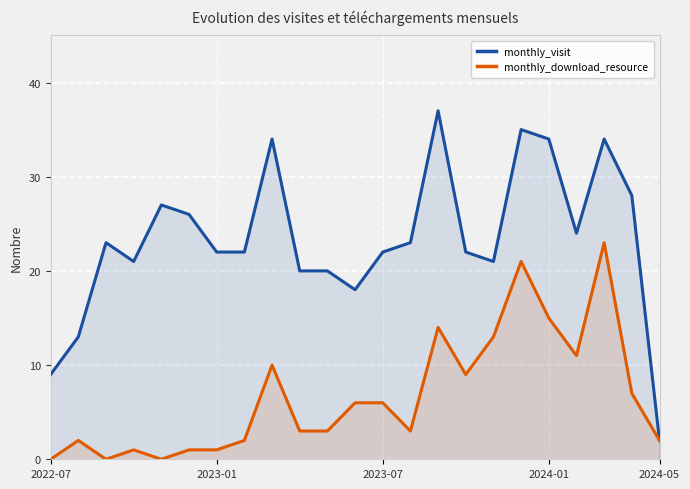

How many lines are shown in the chart?

2